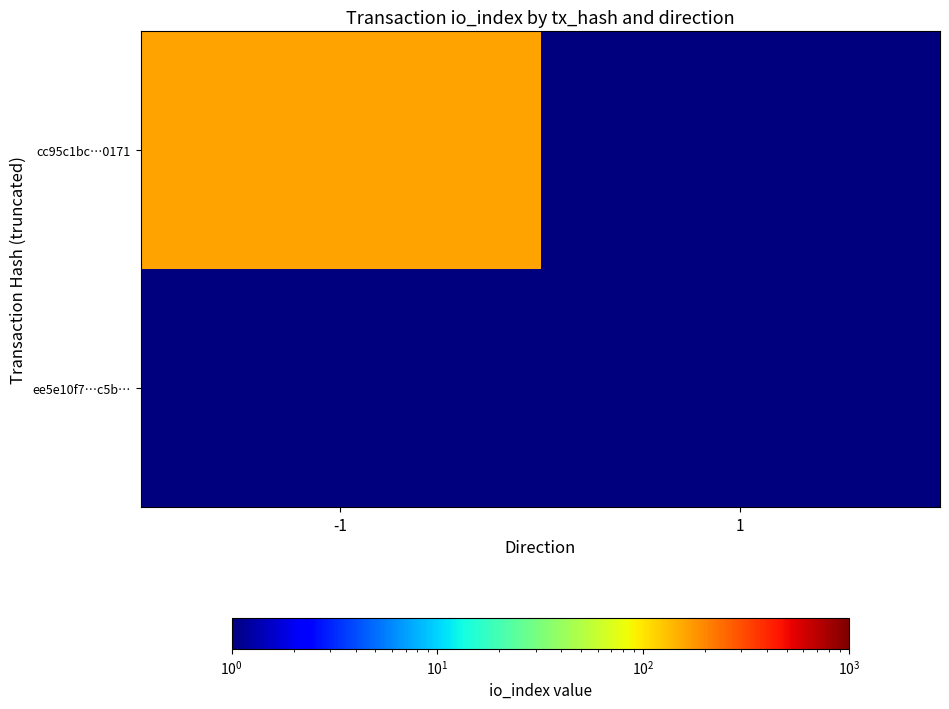

Which series changed the most between -1 and 1?

cc95c1bc…0171